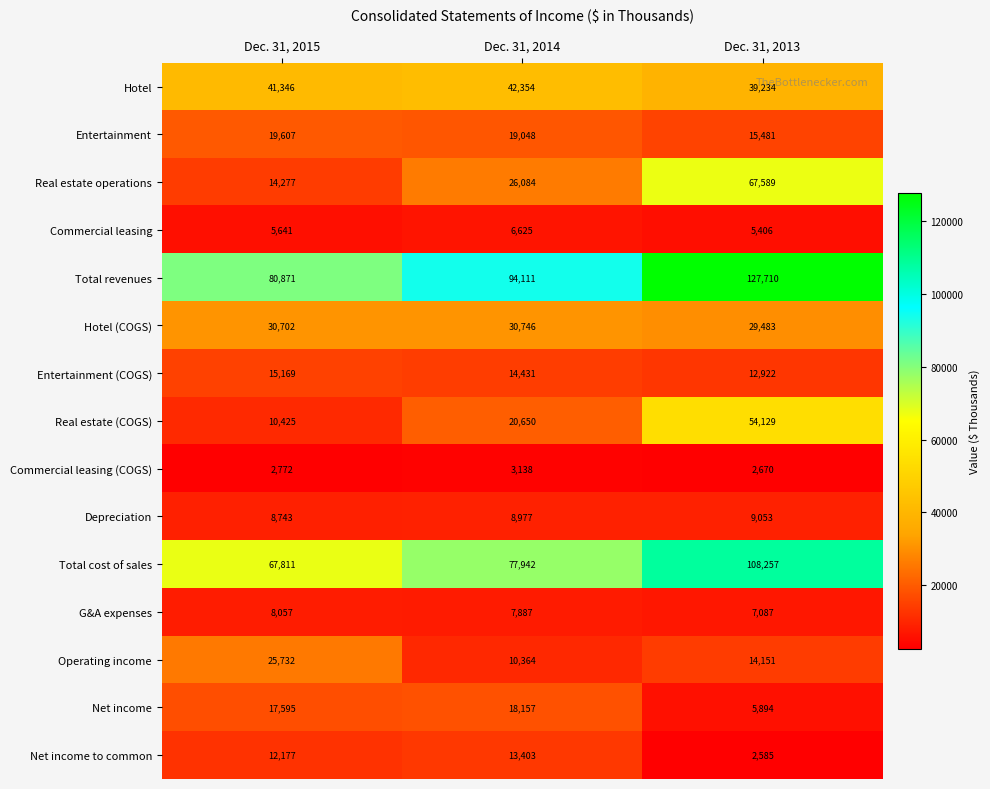

What is the minimum value shown in the chart?

2585